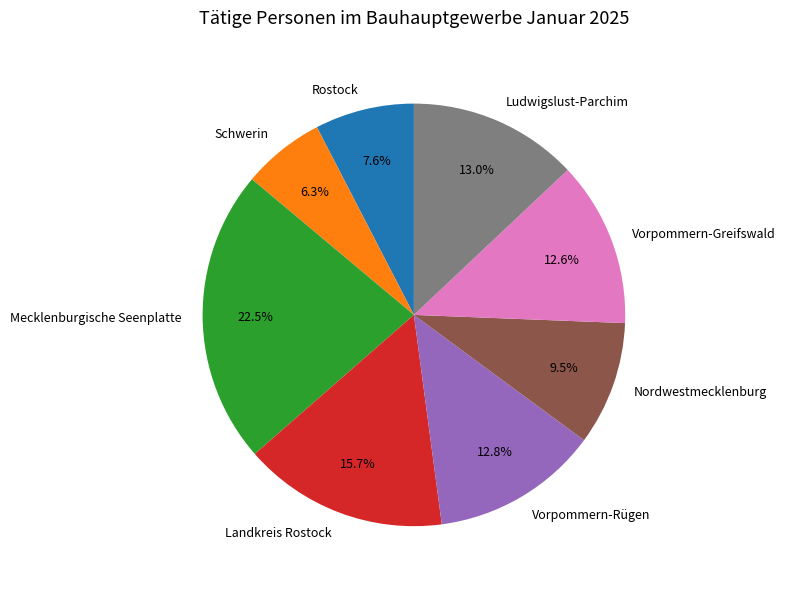

To the nearest percent, what portion does Vorpommern-Rügen represent?

13%